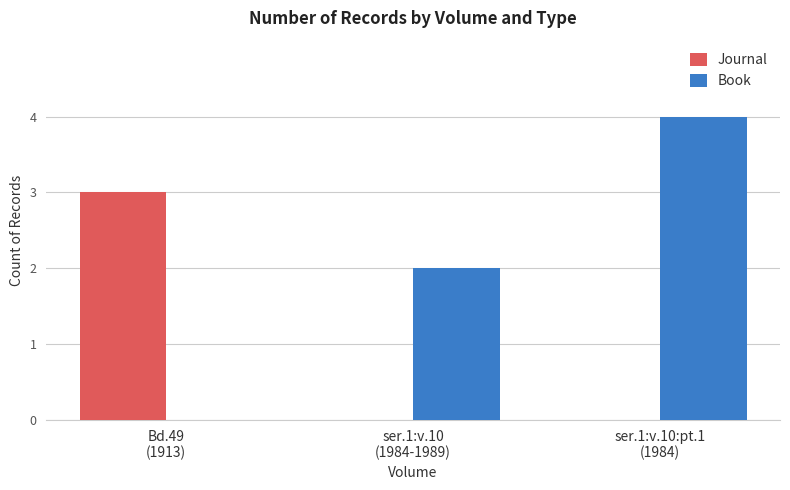

What is the total value across all series at Bd.49
(1913)?

3